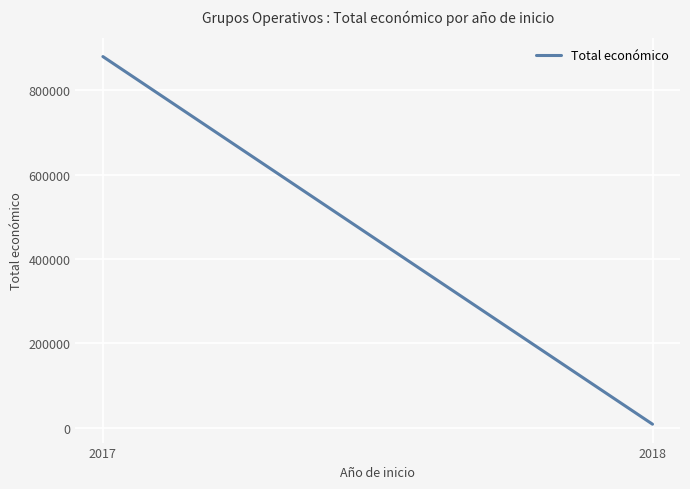

Count the values in the range 7903 to 880212.

2